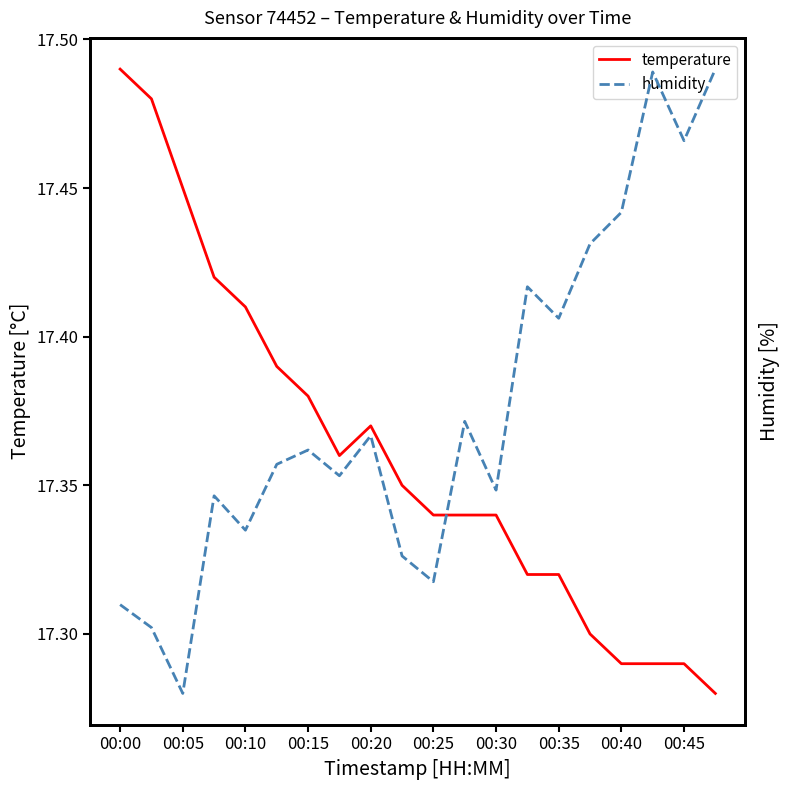

Which series changed the most between 00:30 and 17?

humidity